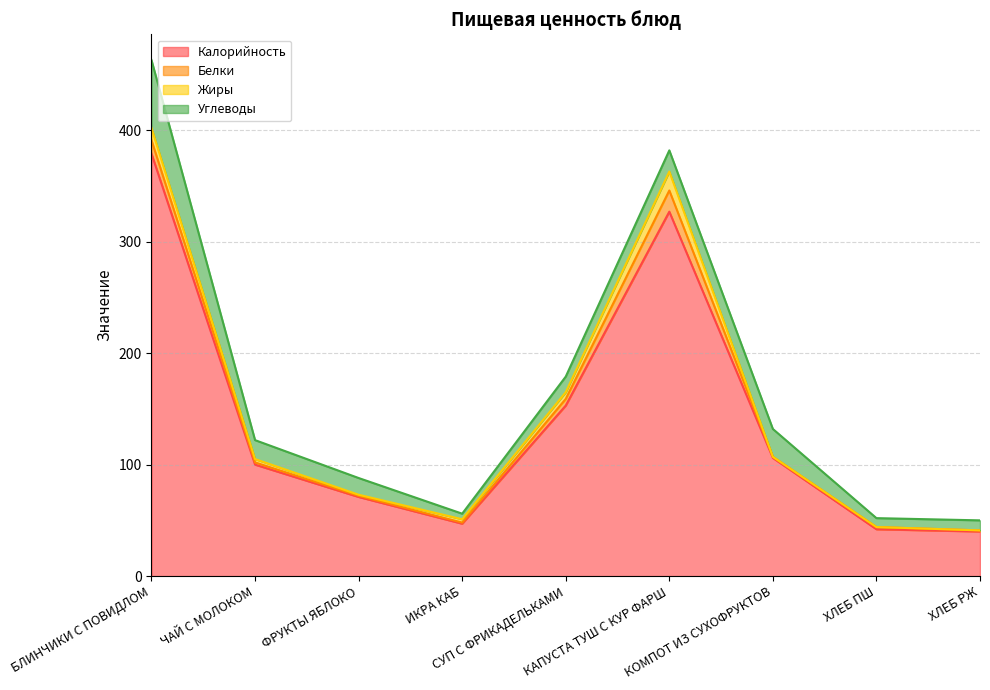

Which series has the largest total across all categories?

Калорийность